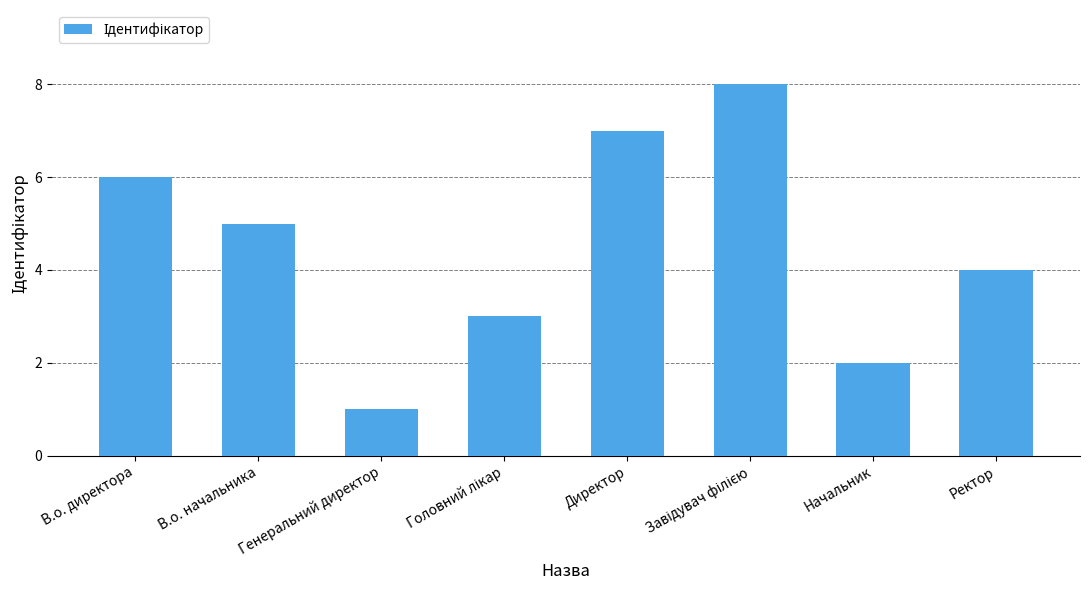

What is the maximum value shown in the chart?

8